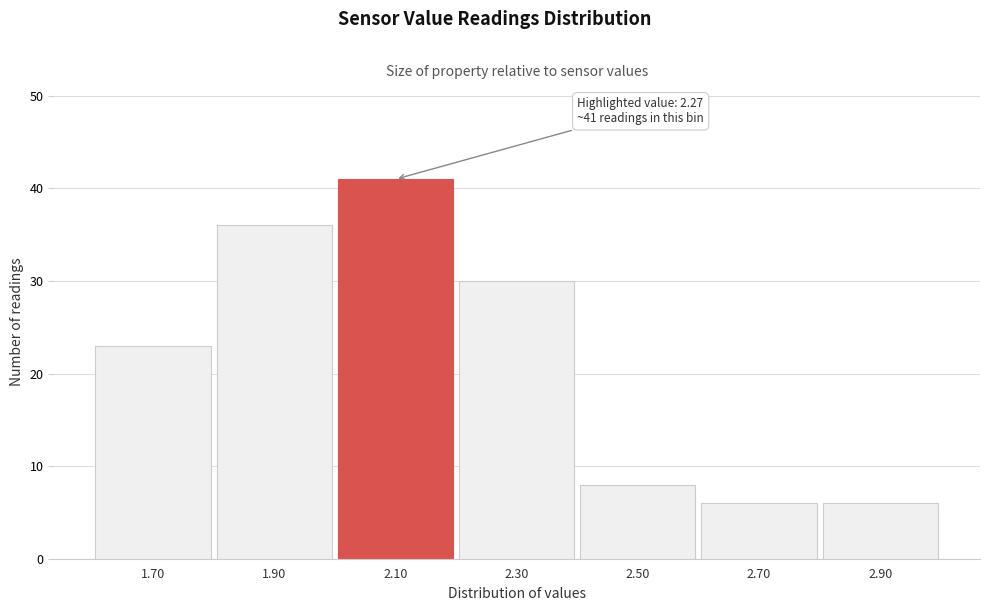

Reading left to right, extract all data points from this chart.

1.70=23	1.90=36	2.10=41	2.30=30	2.50=8	2.70=6	2.90=6